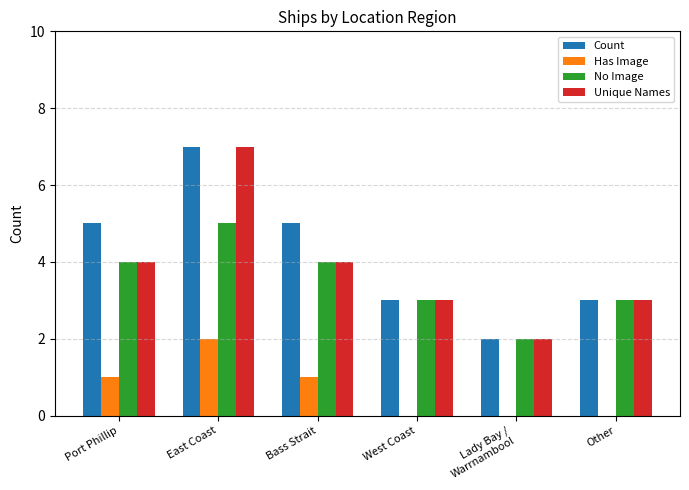

Which series has the largest total across all categories?

Count